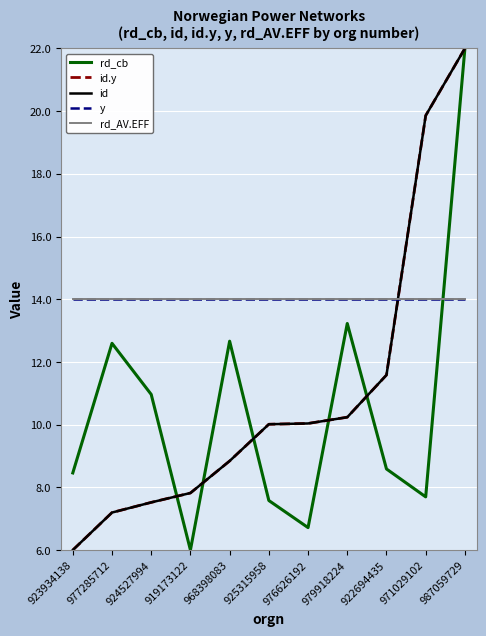

What is the sum of the id values at 968398083 and 971029102?

28.7